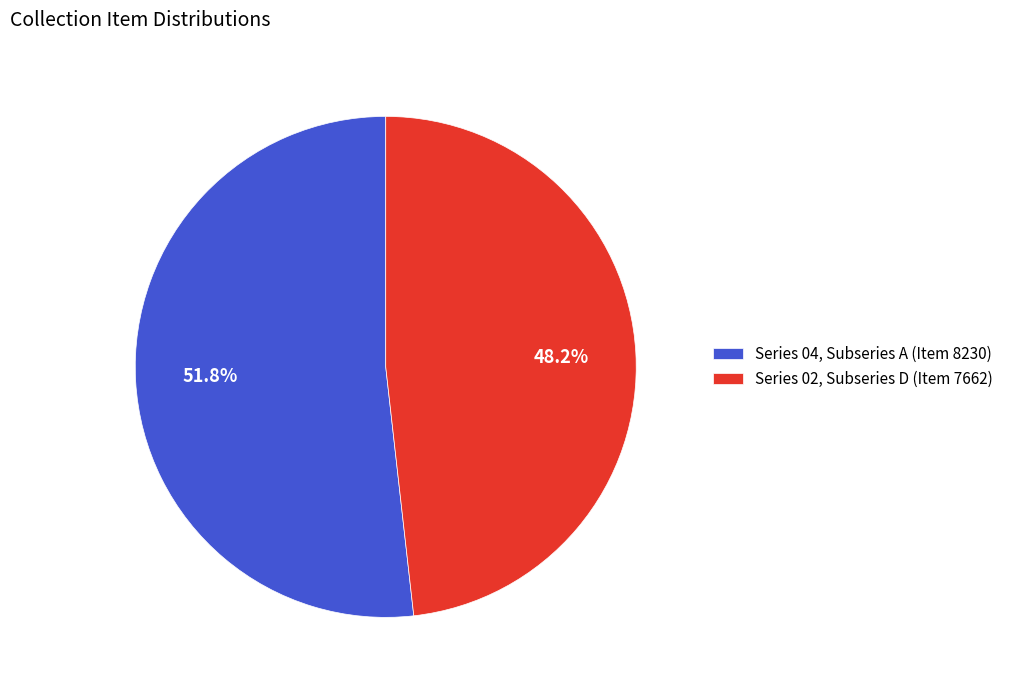

What is the total percentage of Series 04, Subseries A (Item 8230) and Series 02, Subseries D (Item 7662)?

100.0%